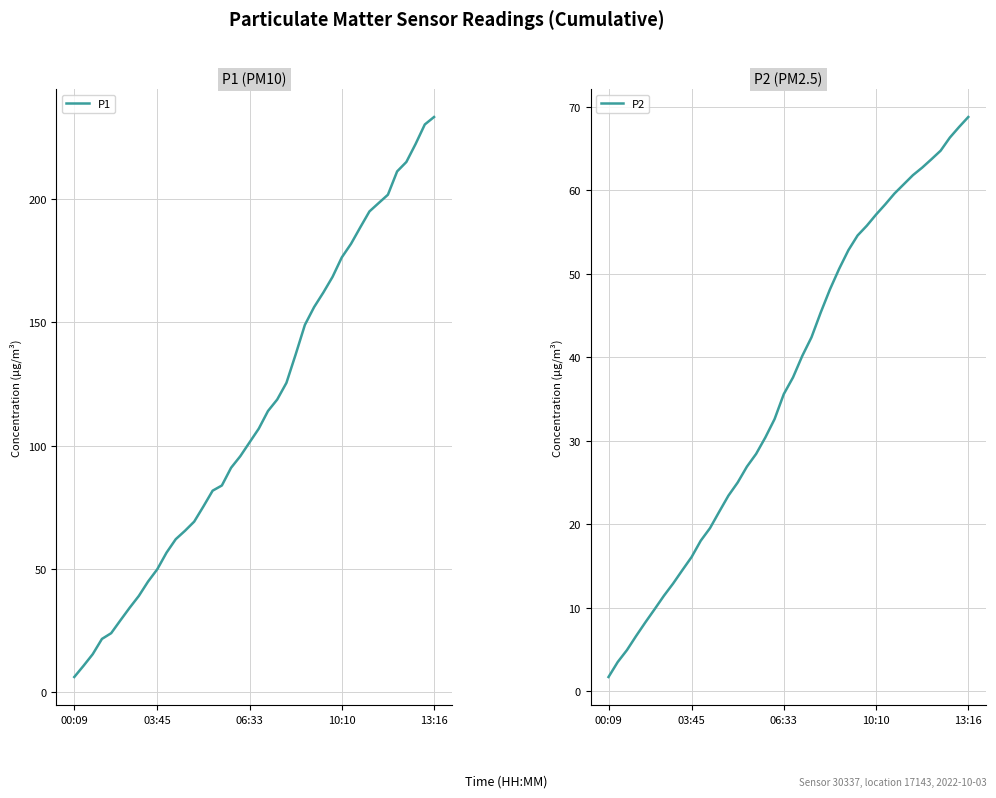

What is the lowest value of the P1 series?

6.0